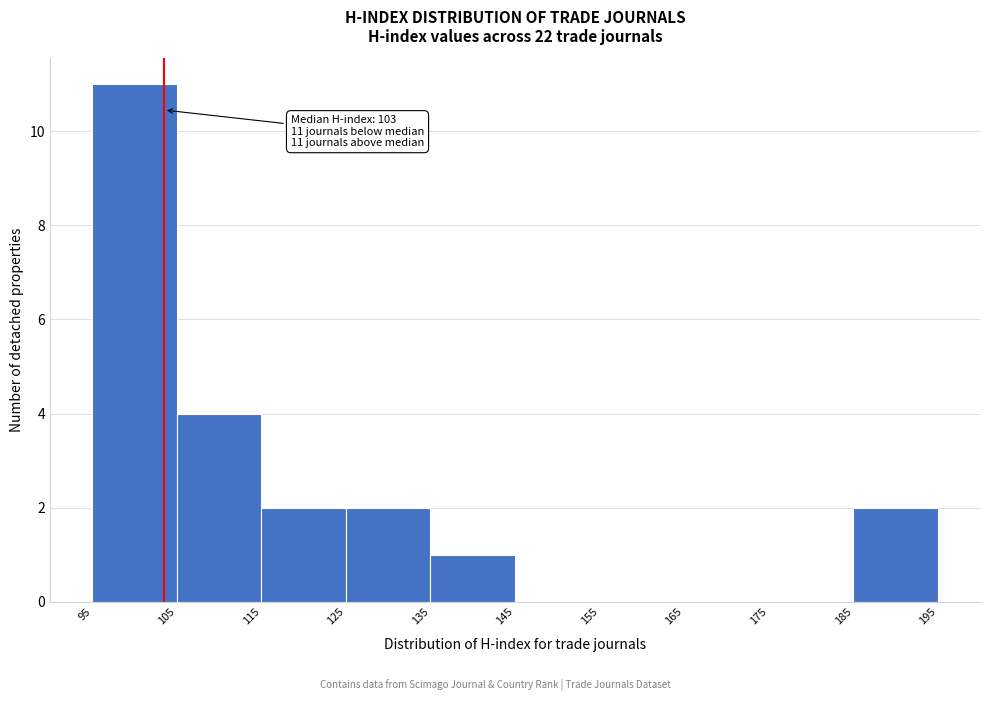

Over which range of the x-axis is the bar tallest?

95 to 105